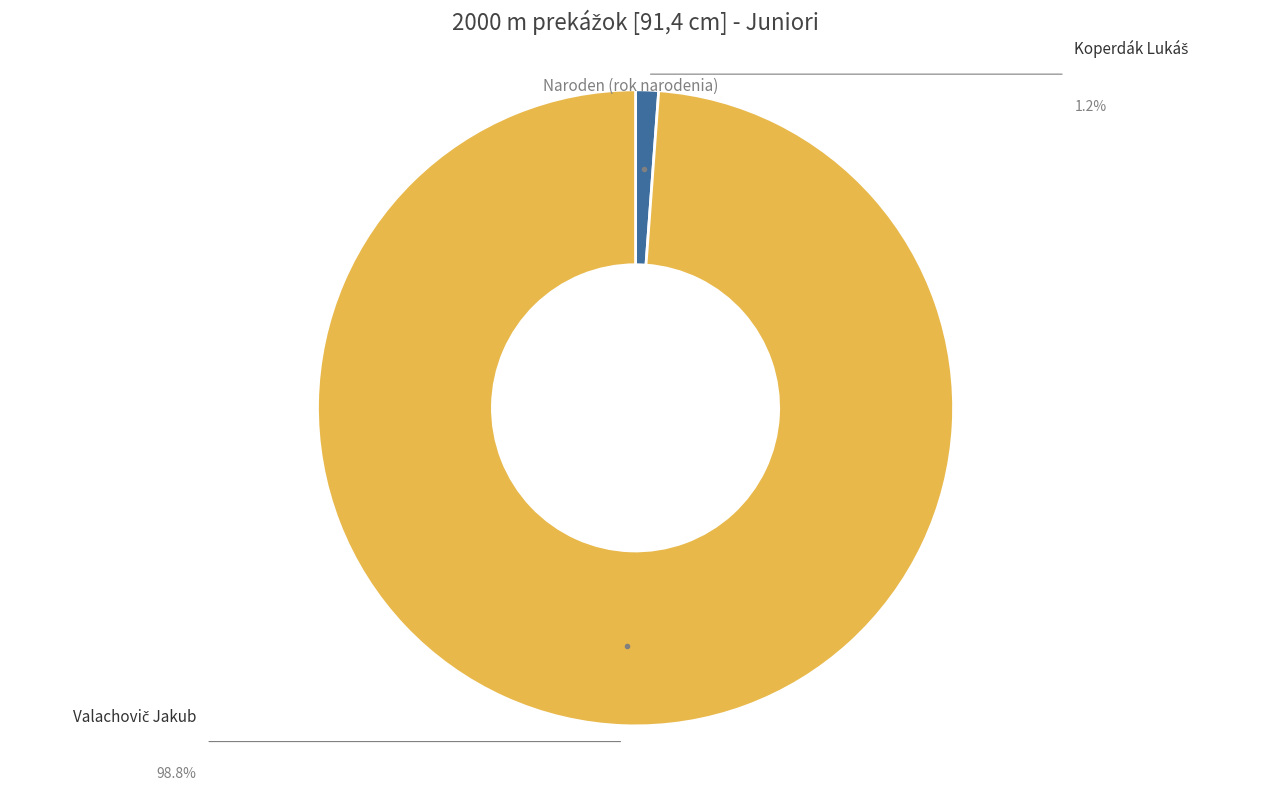

Is there a majority slice in this chart?

Yes